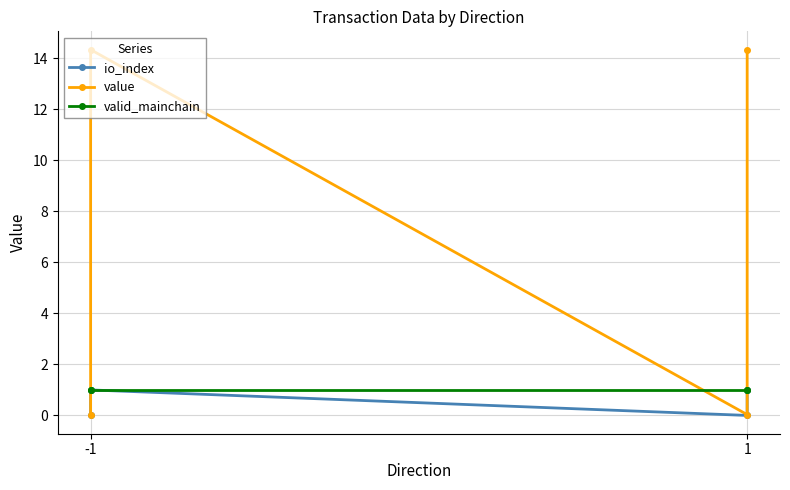

List the series in order of their peak value, lowest first.

io_index, valid_mainchain, value